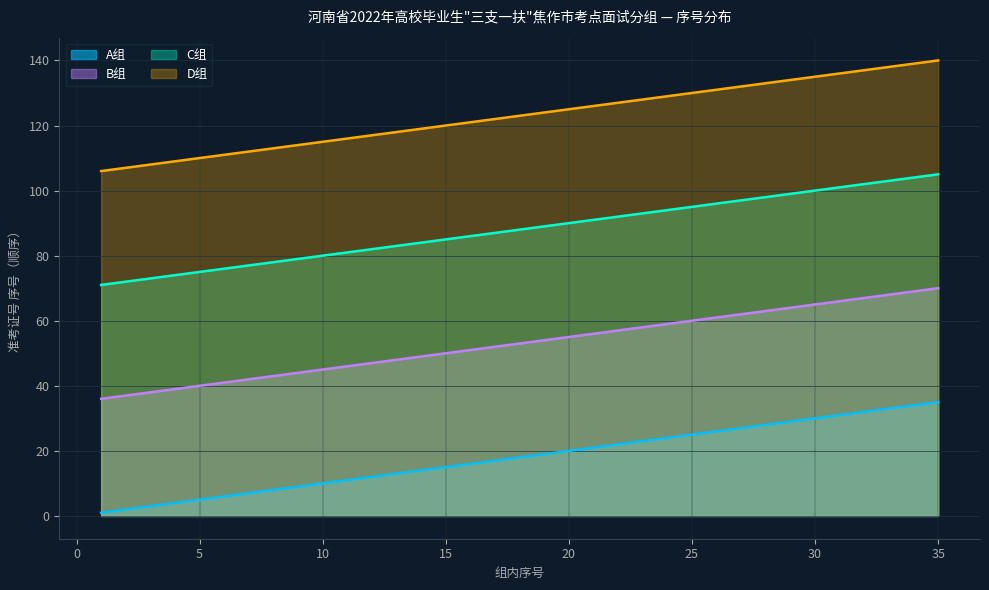

At how many categories does at least one series exceed 5?

35